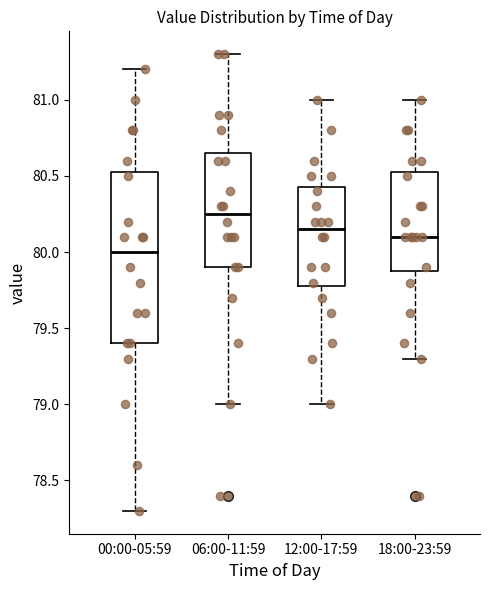

Which box has the highest median line?

06:00-11:59